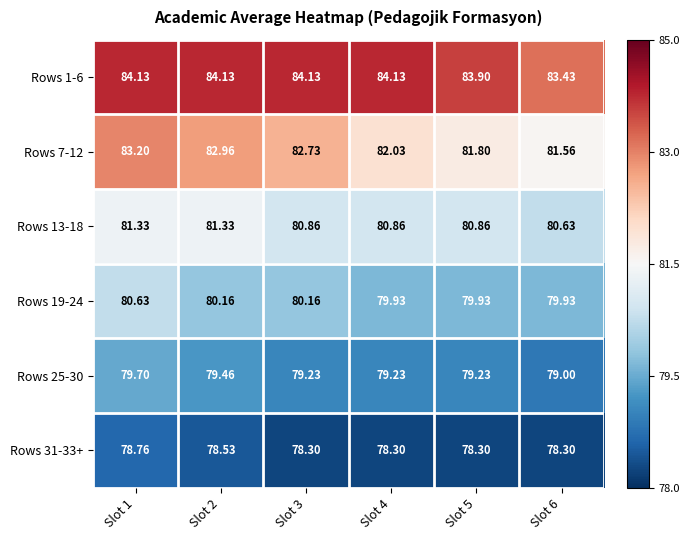

How many values in the Rows 7-12 series are below 82?

2